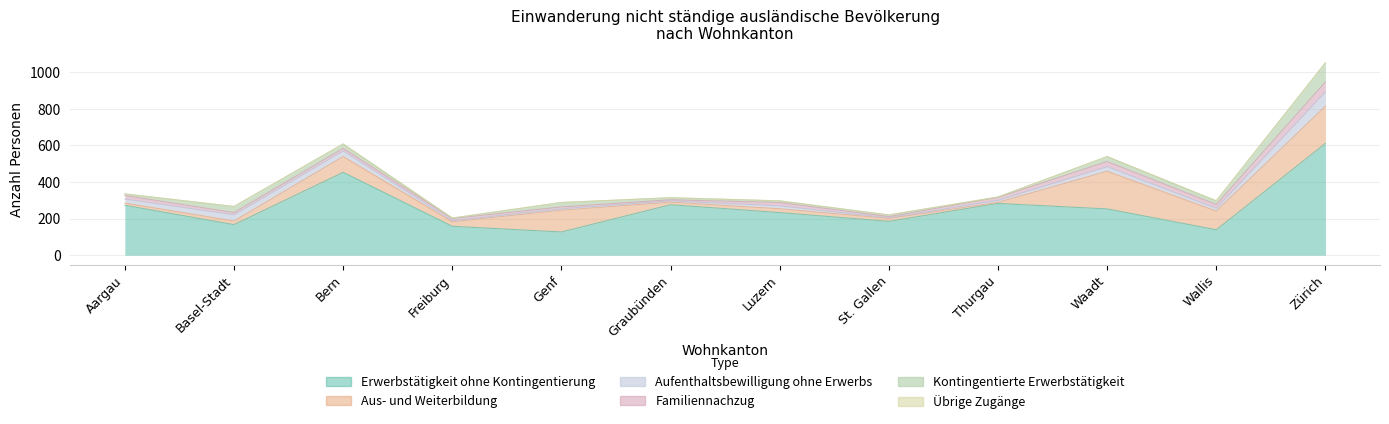

List the series in order of their peak value, lowest first.

Übrige Zugänge, Familiennachzug, Aufenthaltsbewilligung ohne Erwerbs, Kontingentierte Erwerbstätigkeit, Aus- und Weiterbildung, Erwerbstätigkeit ohne Kontingentierung